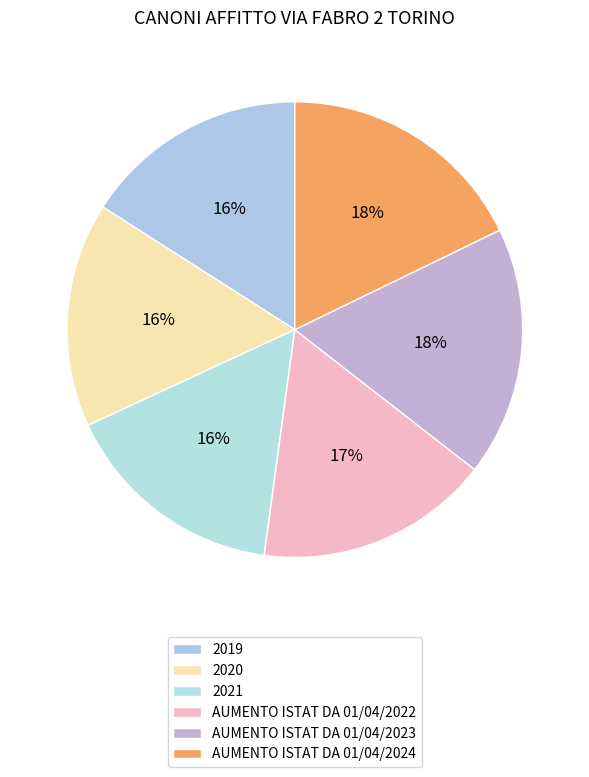

How many segments does this pie chart have?

6